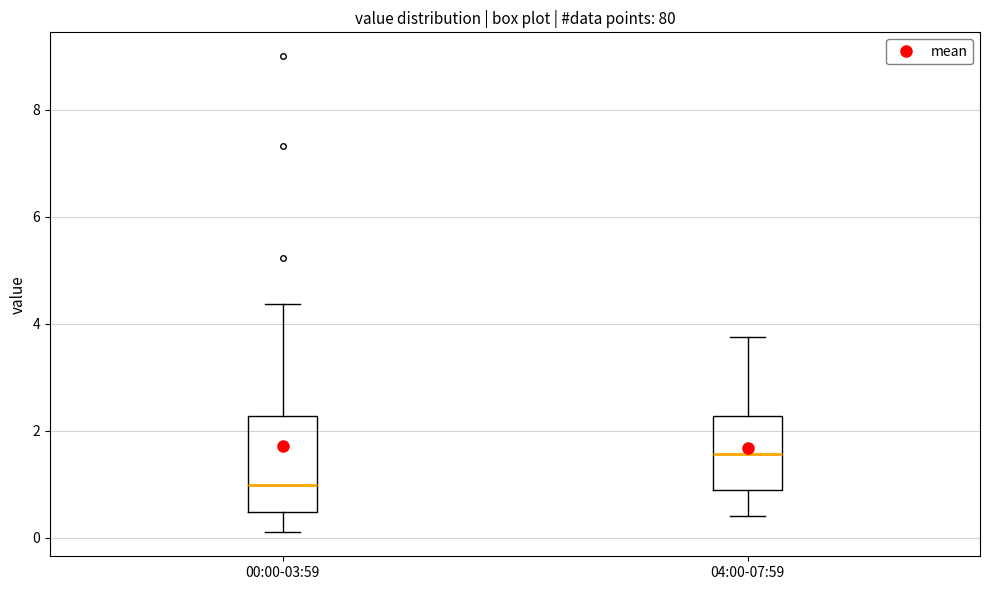

Which box's median line is the highest?

04:00-07:59